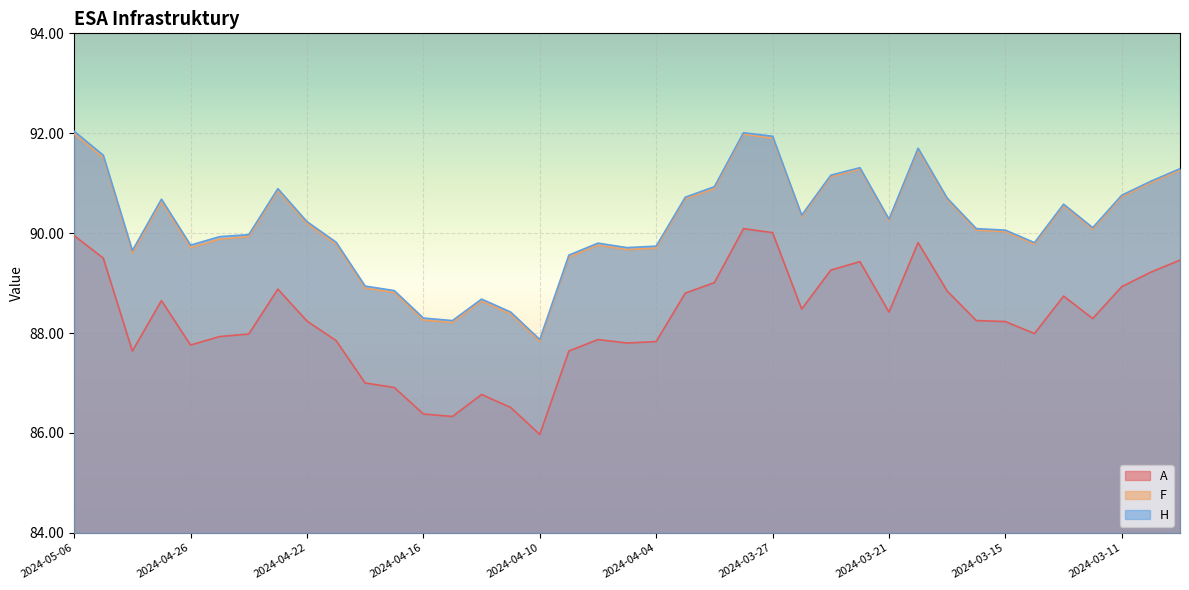

In A, how many points are higher than both neighbors (excluding endpoints)?

8